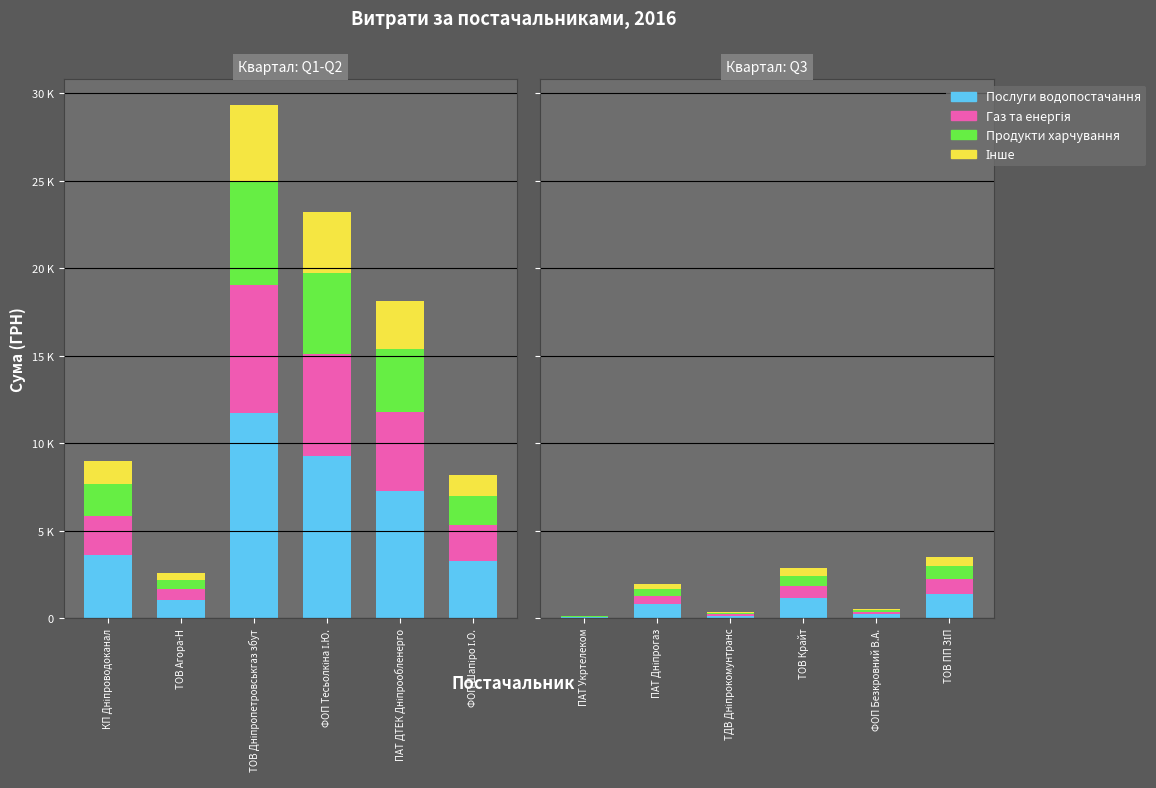

List the series in order of their overall mean, lowest first.

Інше, Продукти харчування, Газ та енергія, Послуги водопостачання